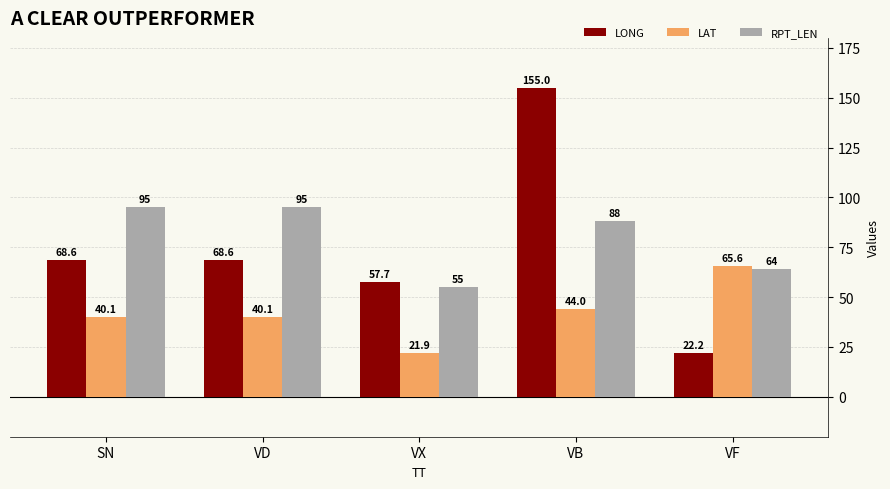

The value of LONG at VB is 155.0. True or false?

True